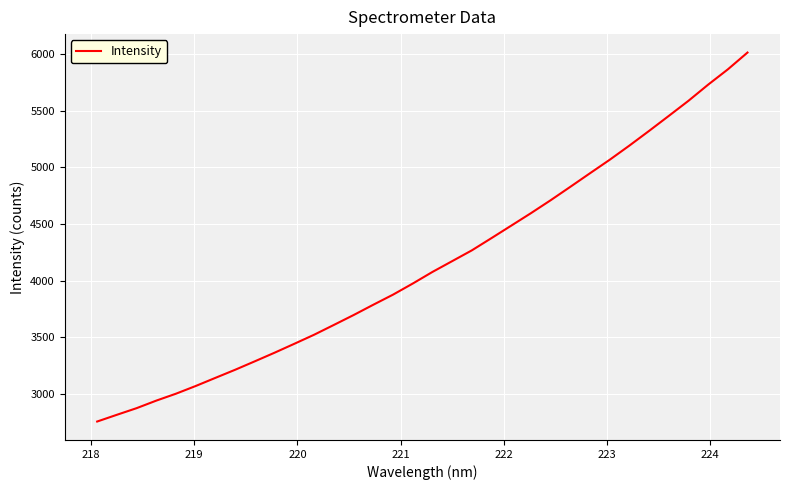

What is the maximum value shown in the chart?

6012.0